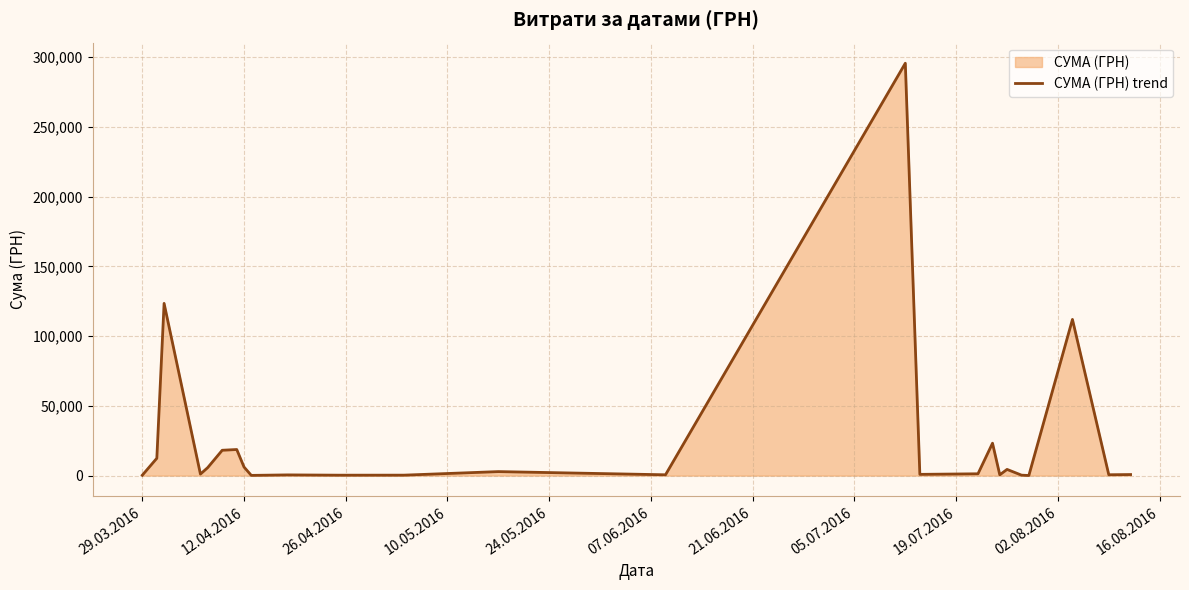

Does the chart have visible grid lines?

Yes